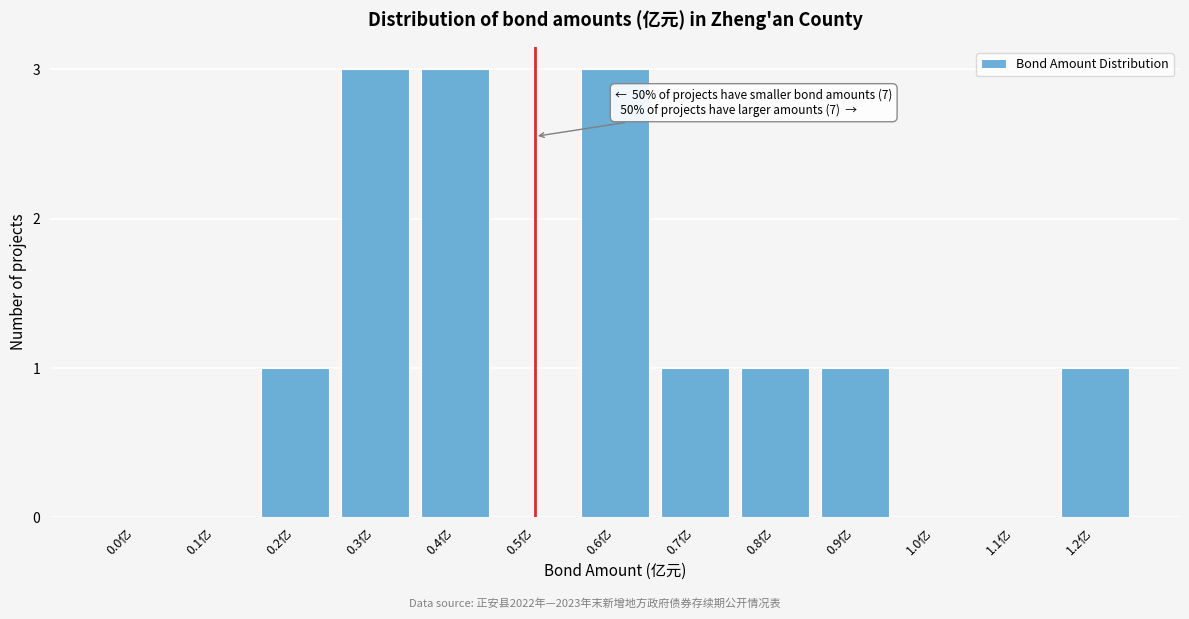

Reading left to right, what are all the values shown in this chart?

0.0亿=0	0.1亿=0	0.2亿=1	0.3亿=3	0.4亿=3	0.5亿=0	0.6亿=3	0.7亿=1	0.8亿=1	0.9亿=1	1.0亿=0	1.1亿=0	1.2亿=1